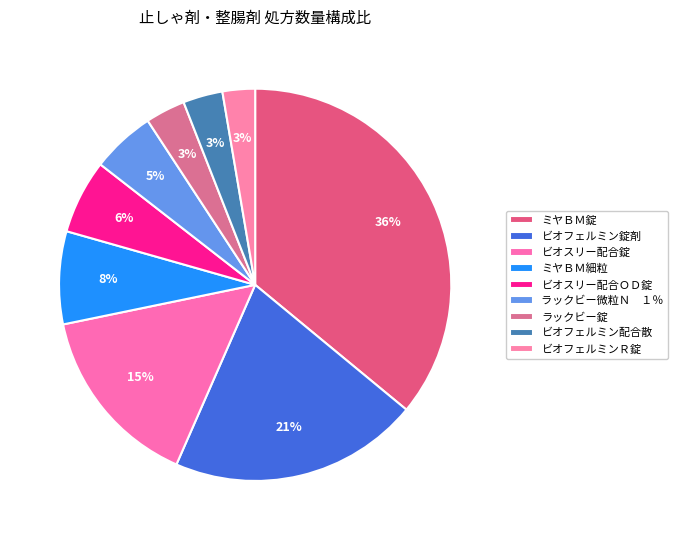

Is it true that ラックビー錠 is 3% of the pie?

True